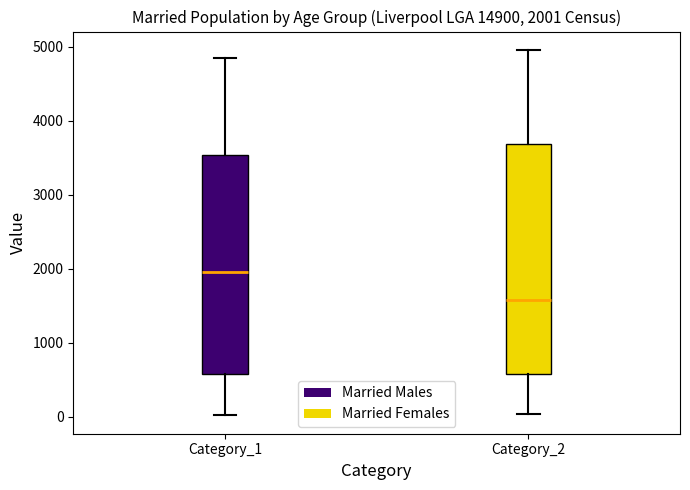

Which box is the tallest, from its lower edge to its upper edge?

Category_2